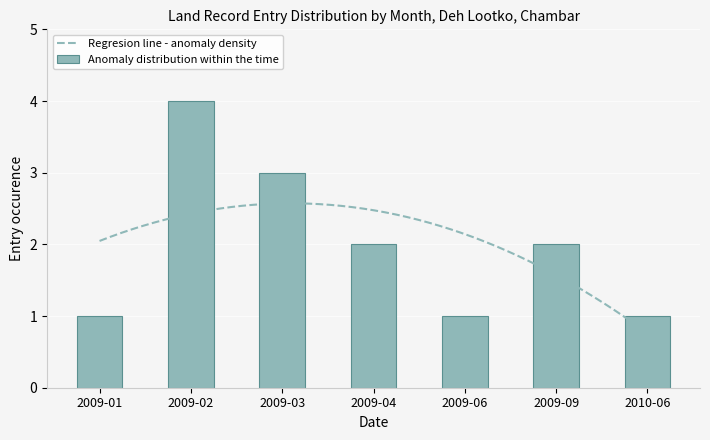

How many values are between 1 and 3?

6